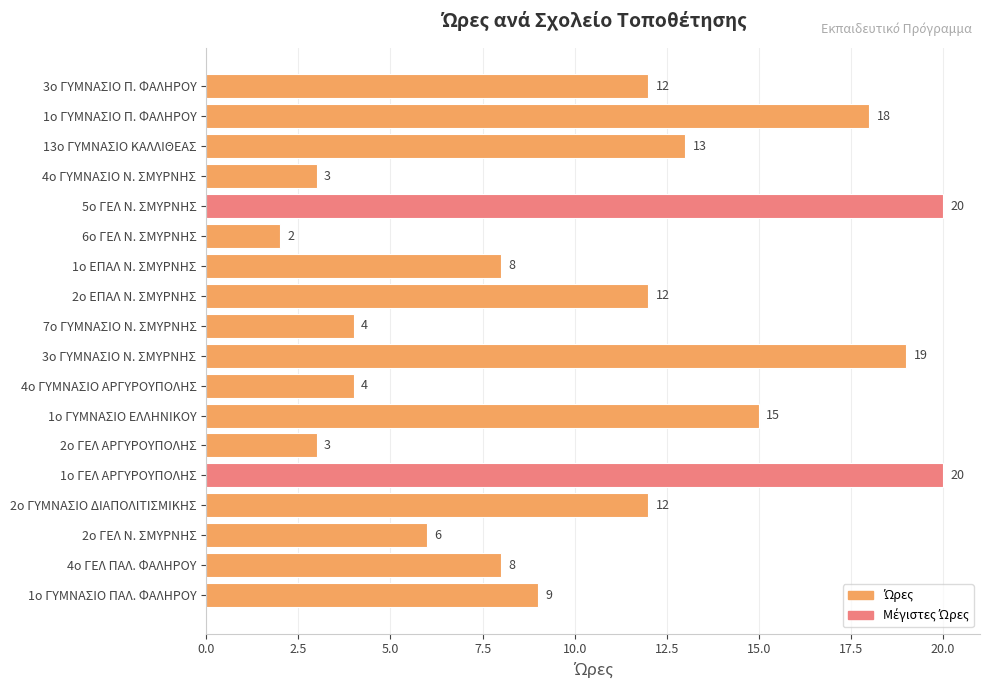

What is the average value?

10